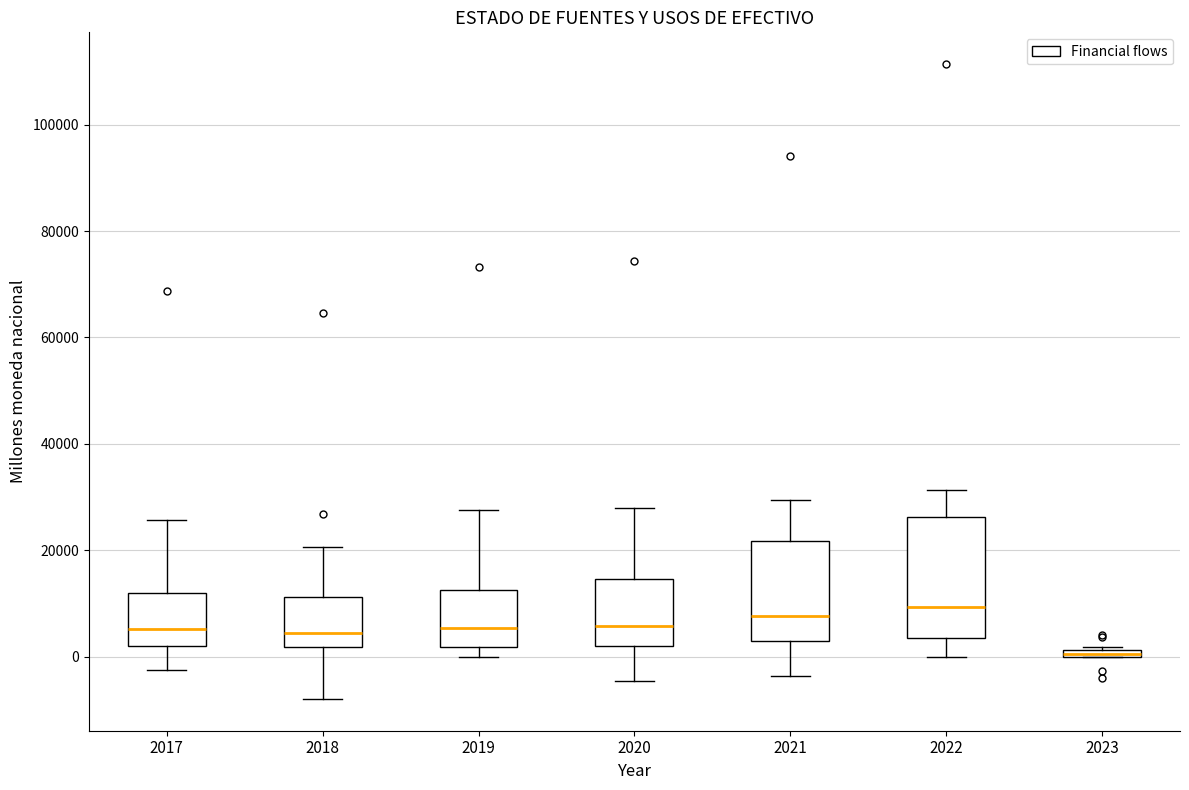

Comparing the boxes themselves (not the whiskers), which one is the tallest?

2022